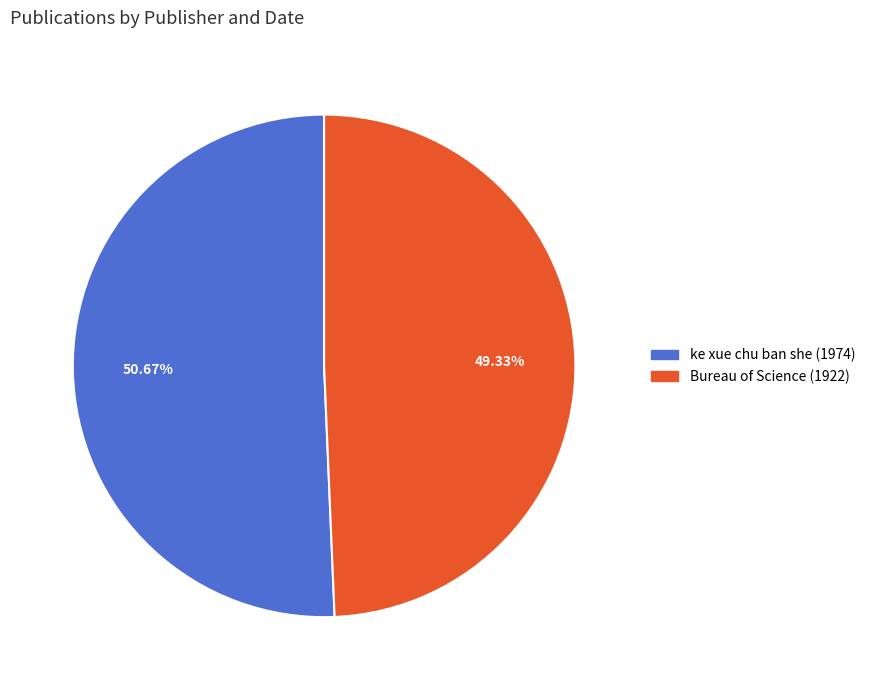

Is it true that ke xue chu ban she (1974) is 51% of the pie?

True